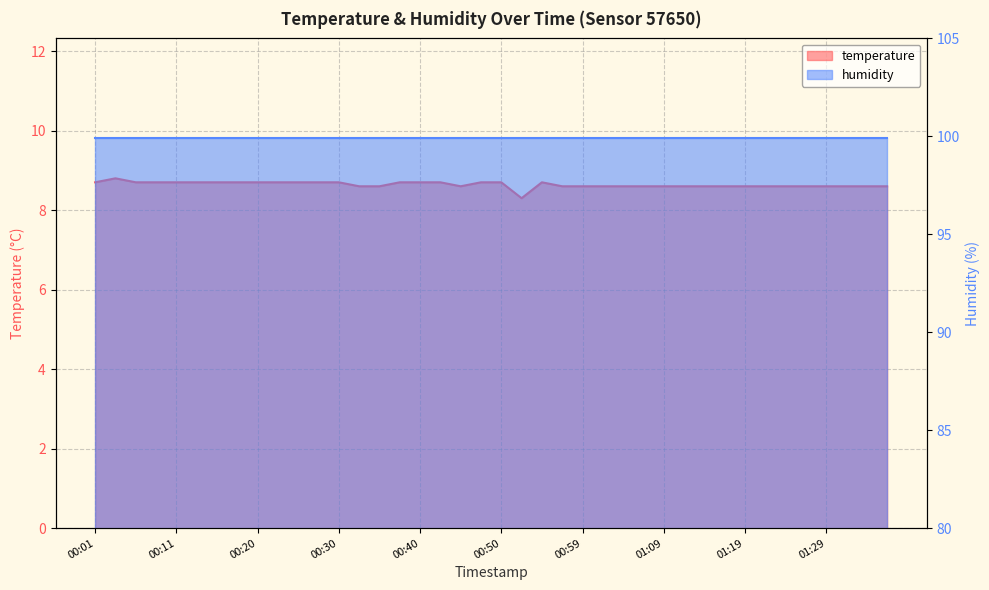

True or false: the data shows 8.7 at 00:50.

True